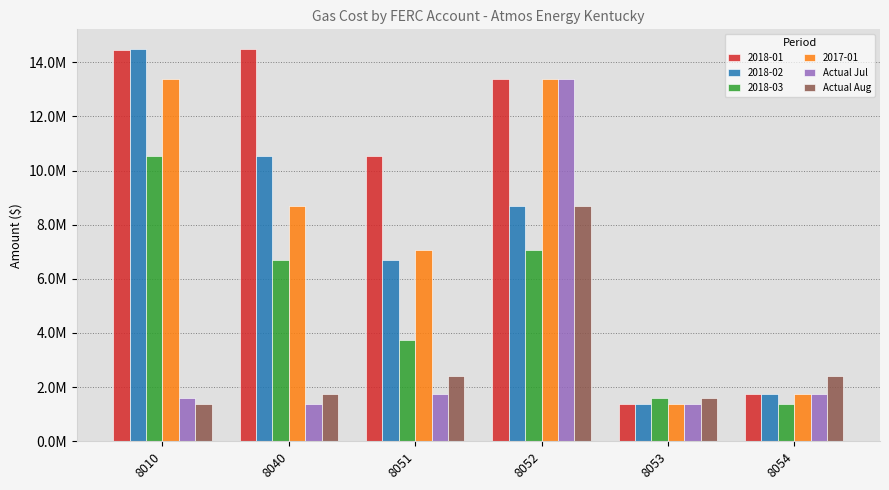

What are all the series names shown in the legend?

2018-01, 2018-02, 2018-03, 2017-01, Actual Jul, Actual Aug